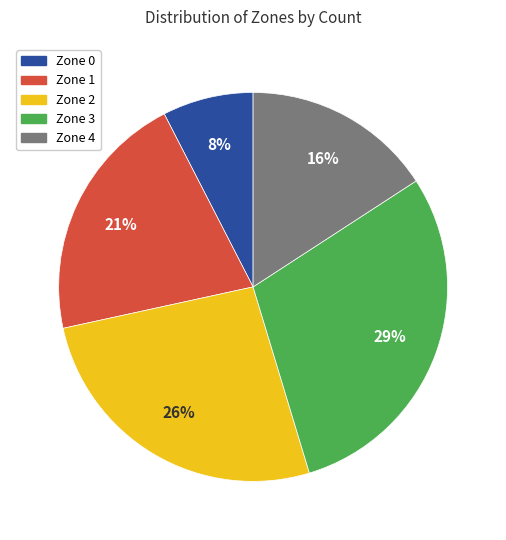

To the nearest percent, what is the average slice percentage?

20%